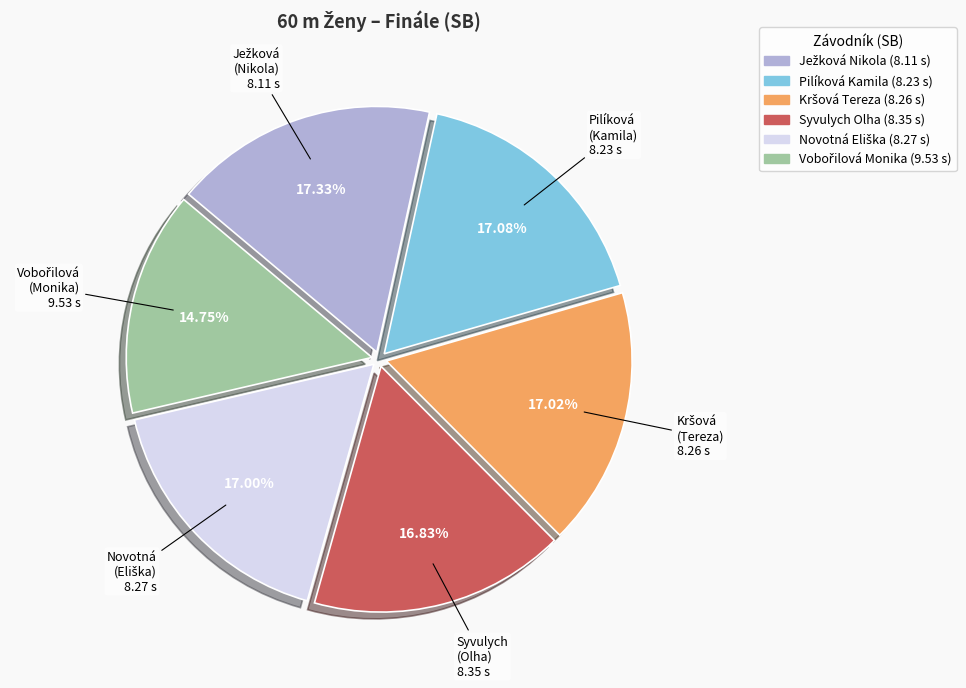

How many segments does this pie chart have?

6